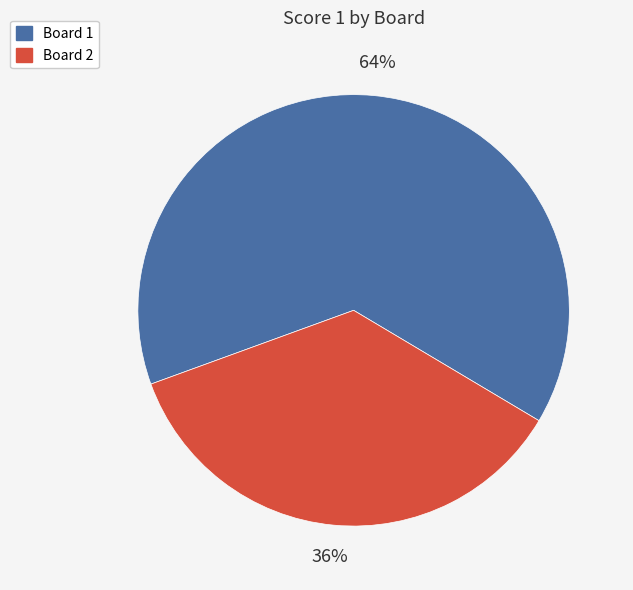

To the nearest percent, what percentage of the pie is Board 1?

64%